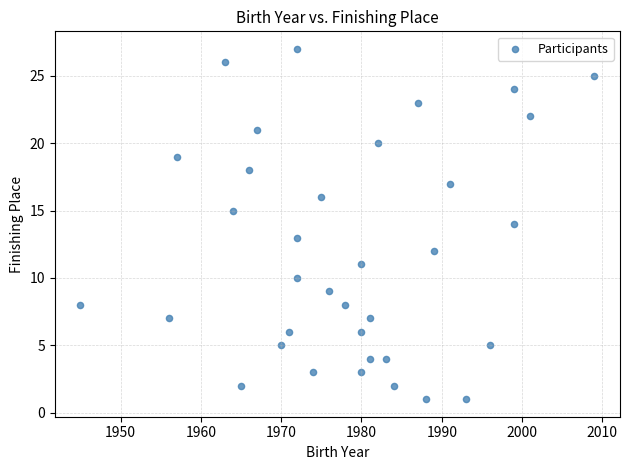

What is the range of X values (max minus min)?

64